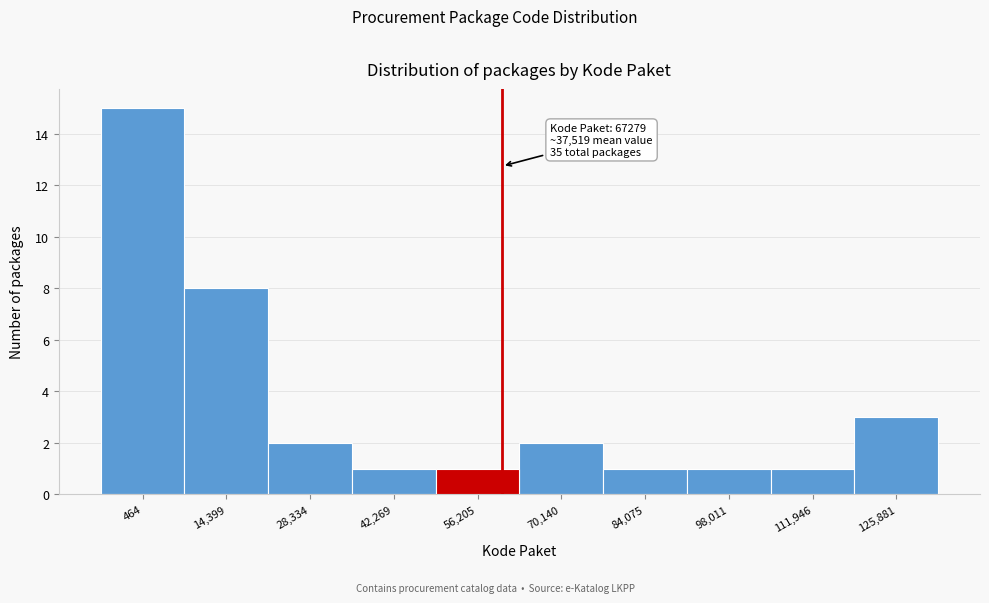

Reading left to right, what are all the values shown in this chart?

464=15	14,399=8	28,334=2	42,269=1	56,205=1	70,140=2	84,075=1	98,011=1	111,946=1	125,881=3